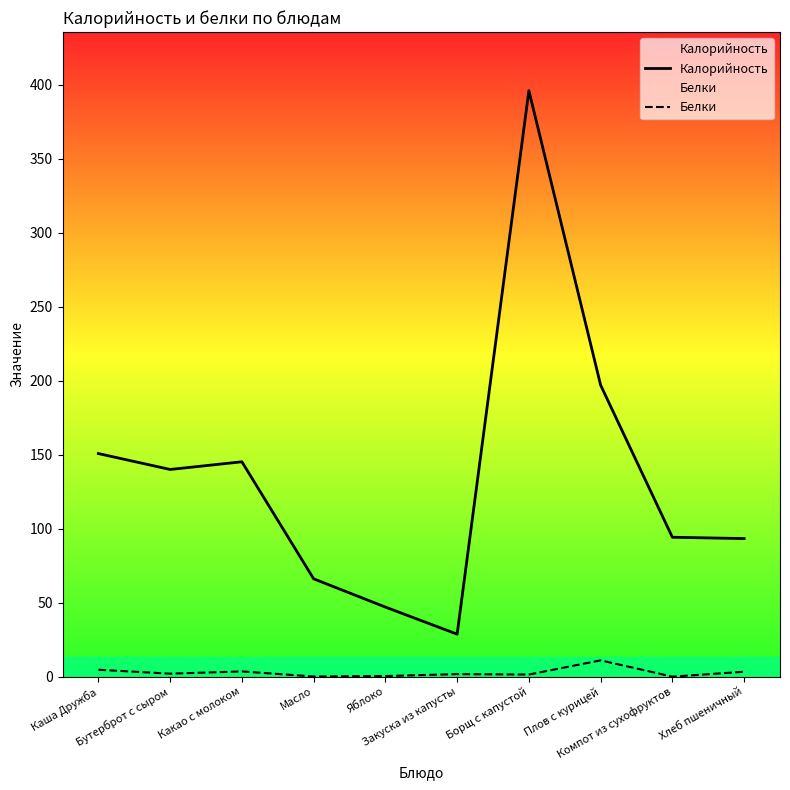

How many positive values does the Белки series have?

9